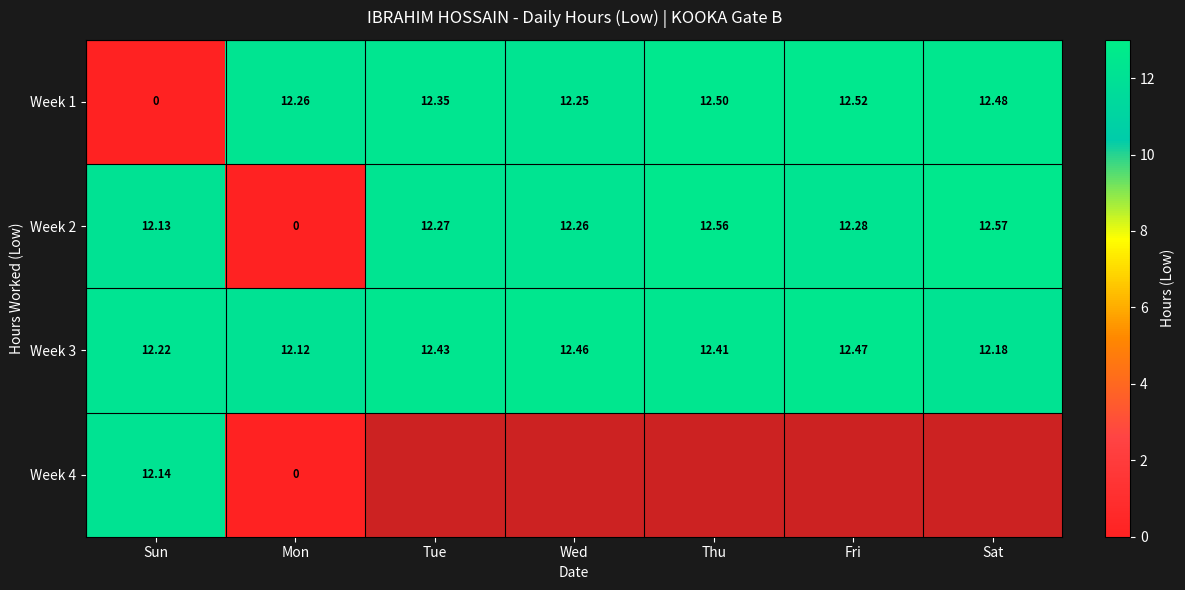

What is the spread (max minus min) of values at Wed?

0.2